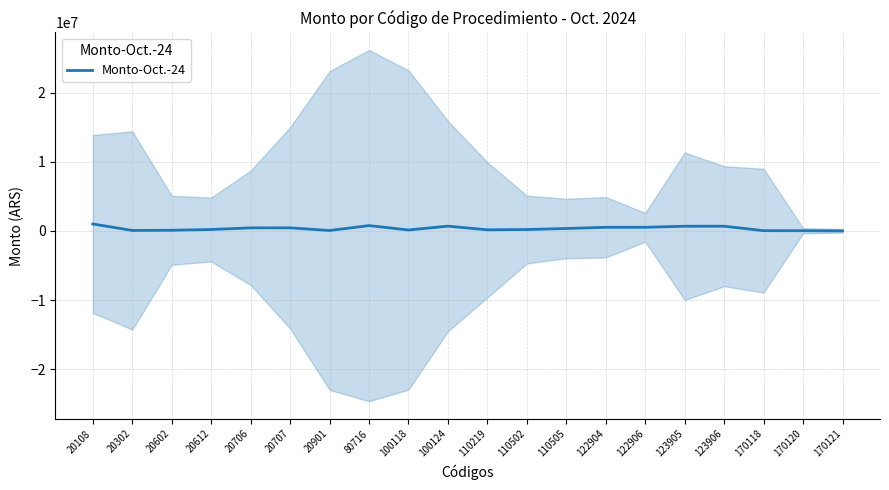

Where is the data nearest to the value 514892?

122904